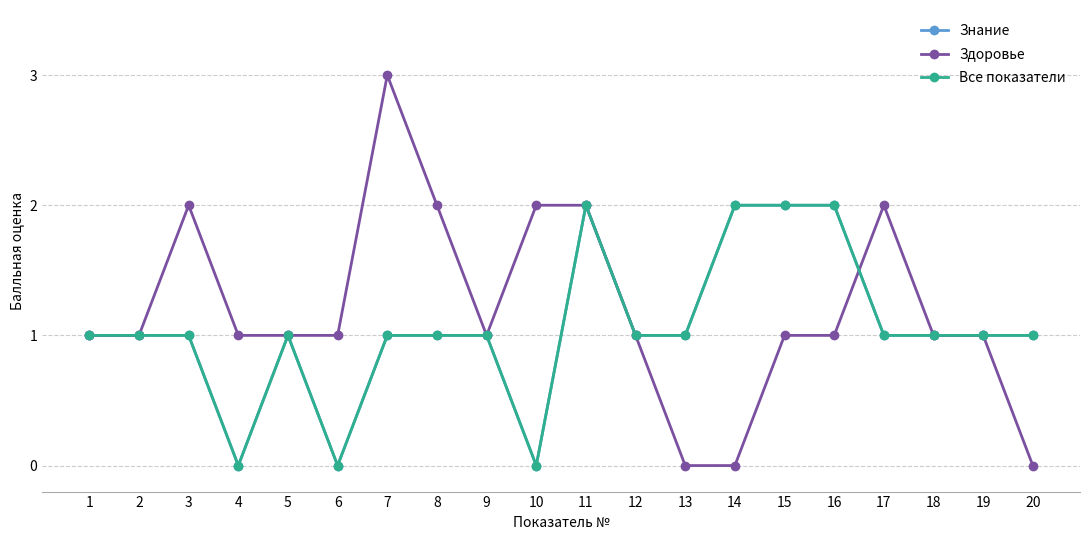

What is the approximate value of Все показатели at 19?

1